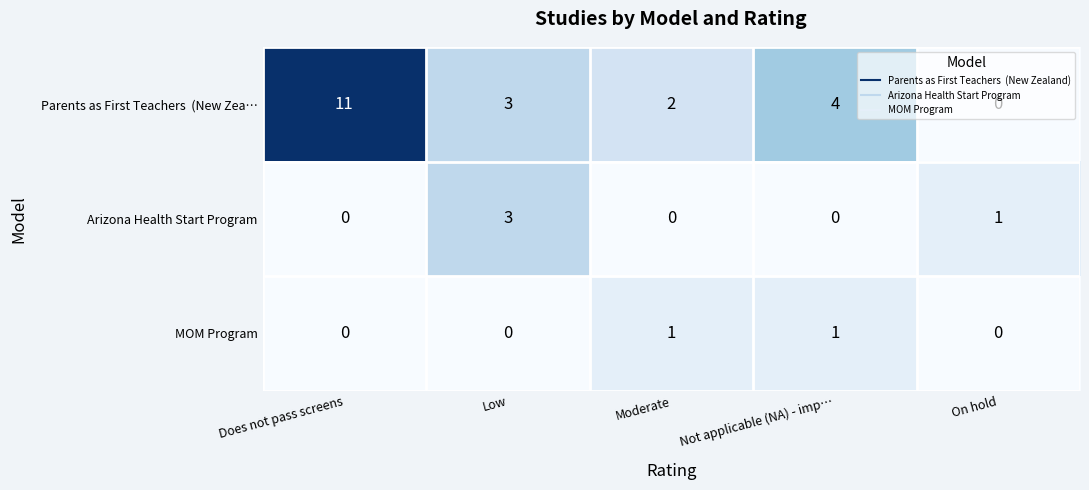

What is the difference between the maximum and minimum values in the Arizona Health Start Program series?

3